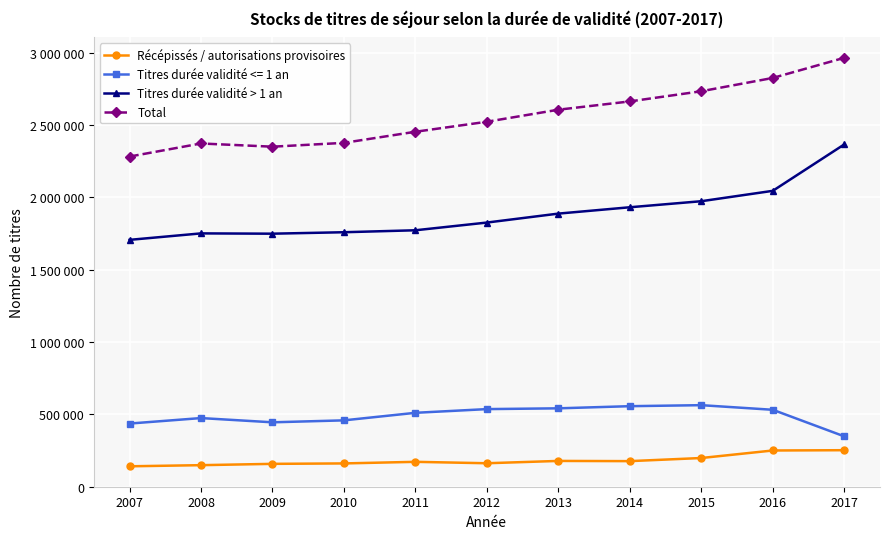

What are all the series names shown in the legend?

Récépissés / autorisations provisoires, Titres durée validité <= 1 an, Titres durée validité > 1 an, Total